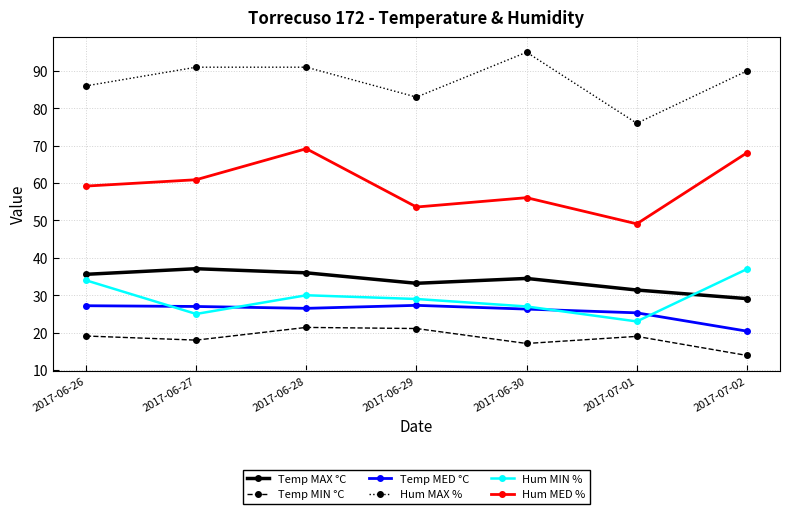

Which series has the largest total across all categories?

Hum MAX %